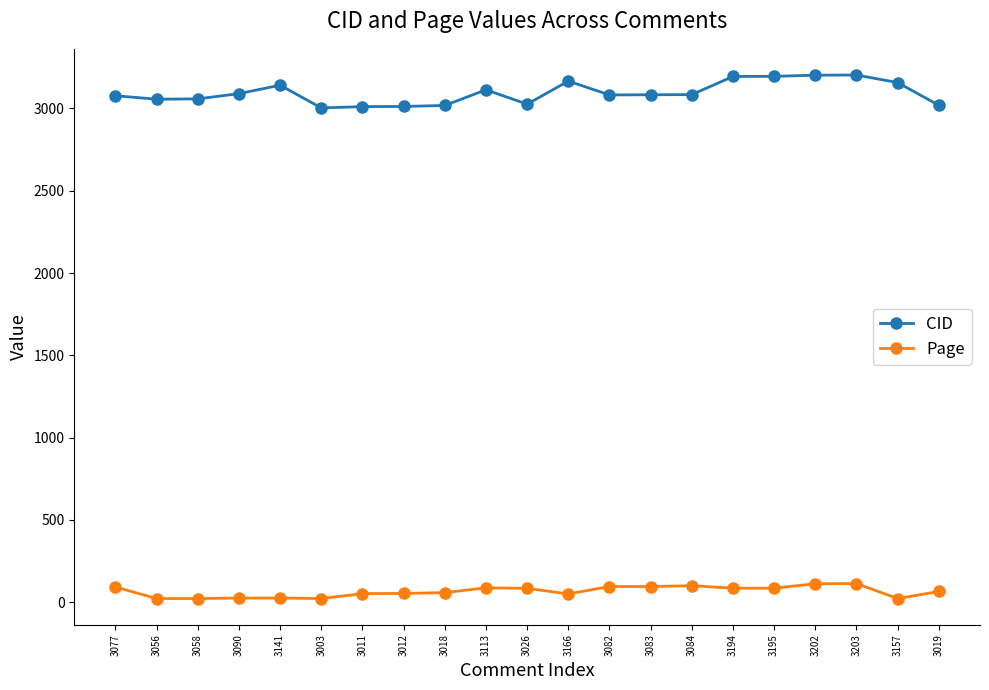

List the series in order of their overall mean, lowest first.

Page, CID